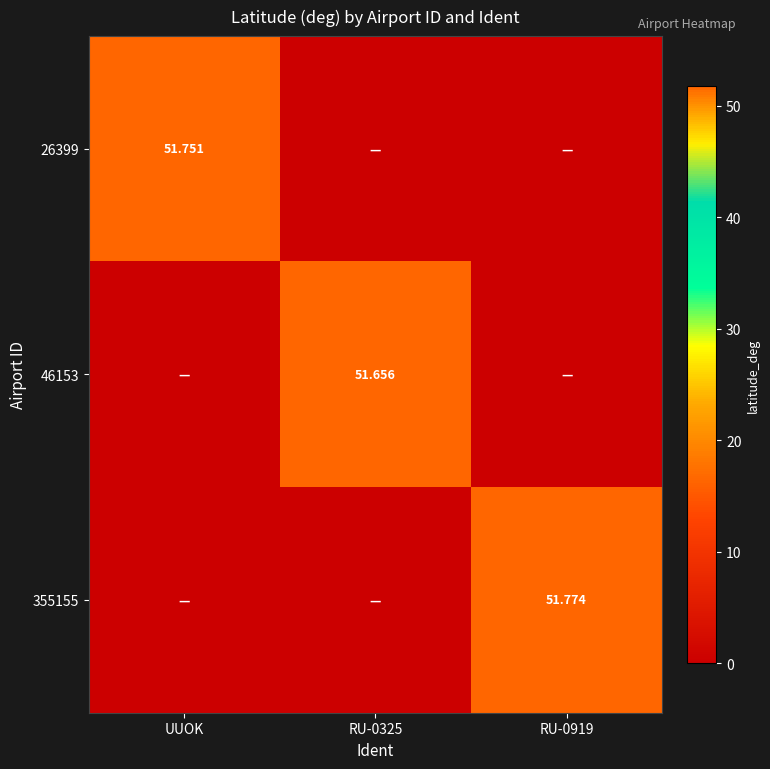

List the series in order of their overall mean, highest first.

355155, 26399, 46153